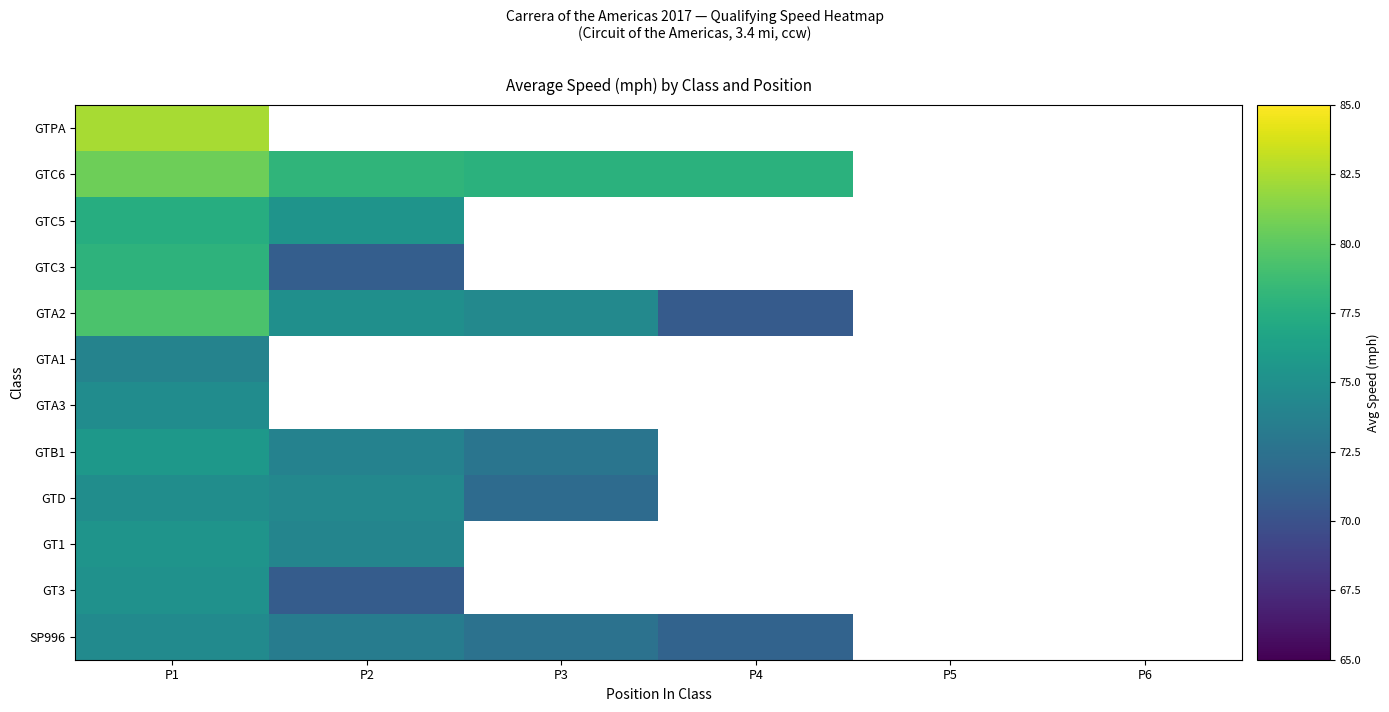

What is the total value across all series at P1?

921.9